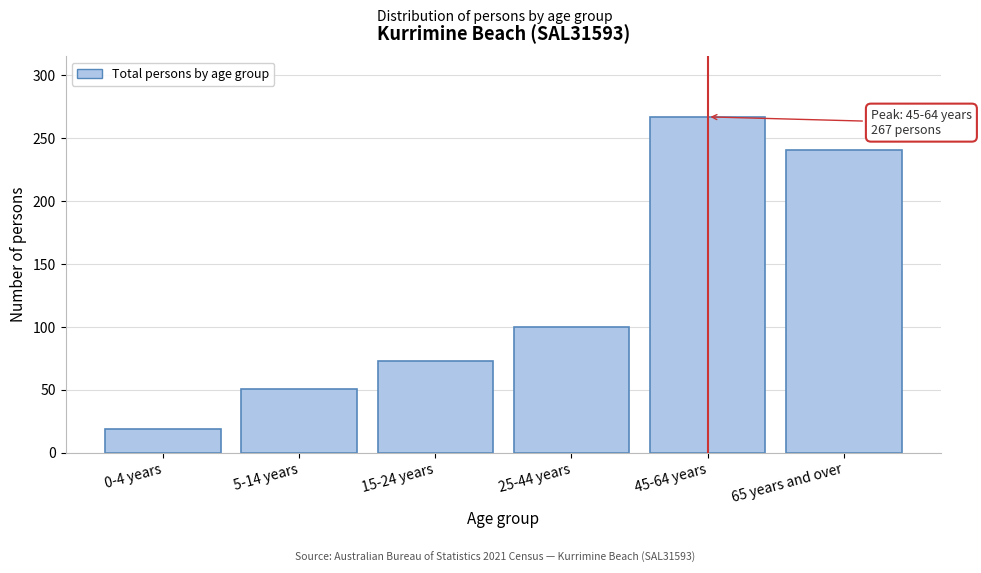

Reading right to left, transcribe all the data shown in this chart.

65 years and over=241	45-64 years=267	25-44 years=100	15-24 years=73	5-14 years=51	0-4 years=19